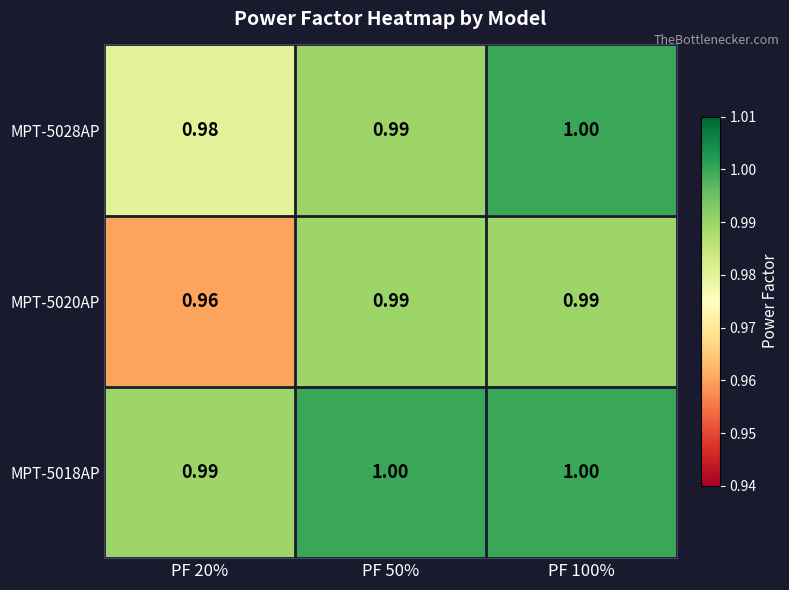

Is the value of MPT-5028AP at PF 20% greater than the value of MPT-5018AP at PF 100%?

No